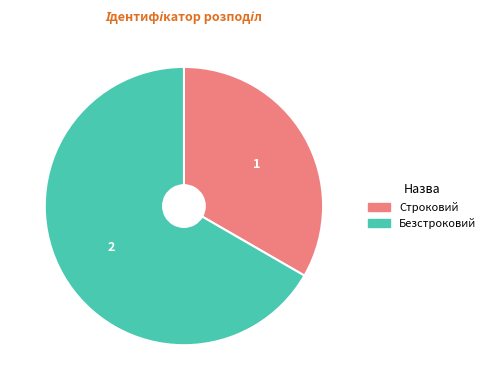

Which slice is the largest?

Безстроковий